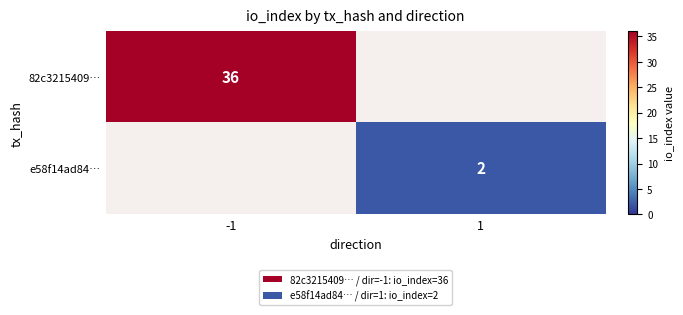

True or false: 82c3215409… has a value of 36 at -1.

True